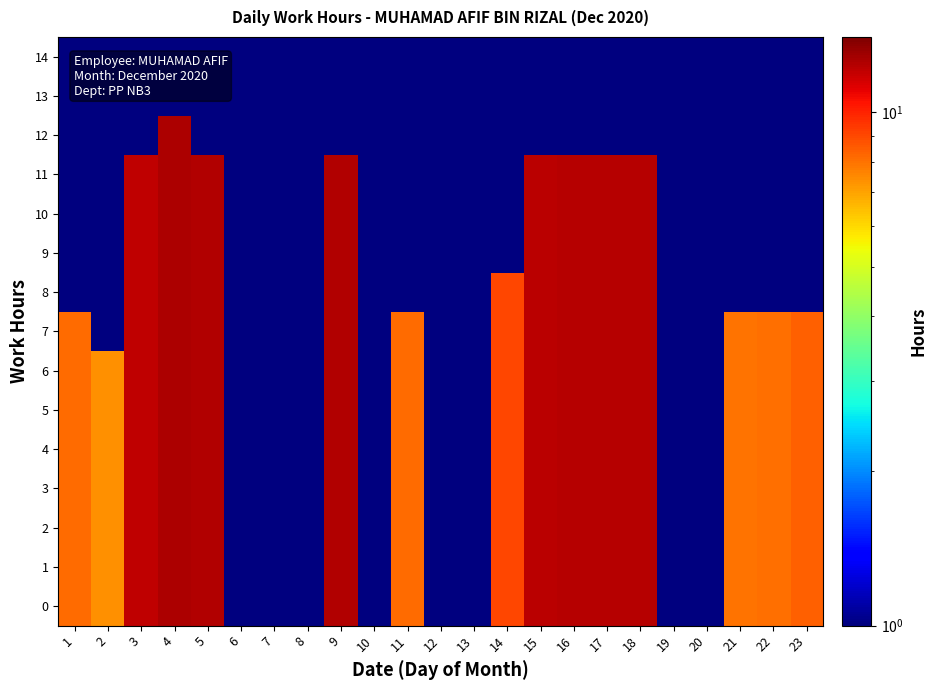

Rank the series at 22 from highest to lowest value.

0, 1, 2, 3, 4, 5, 6, 7, 8, 9, 10, 11, 12, 13, 14